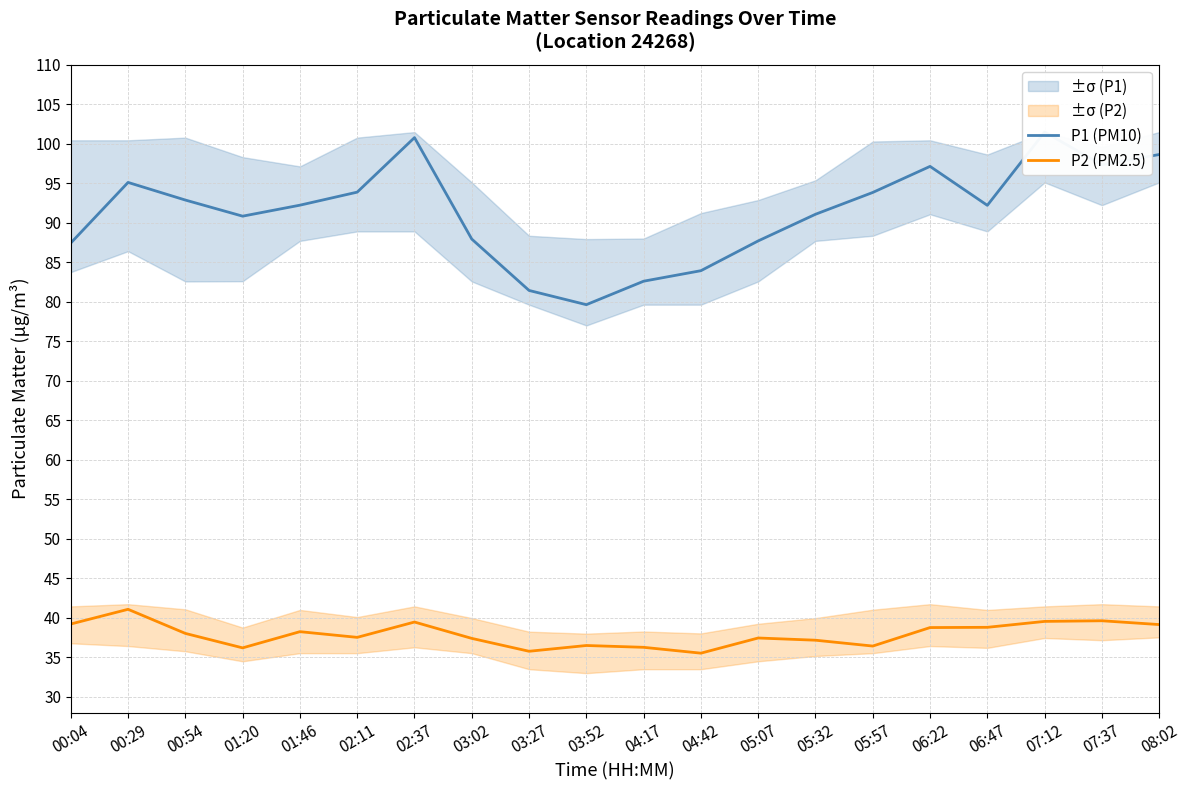

At which label does P2 (PM2.5) reach its peak?

00:29